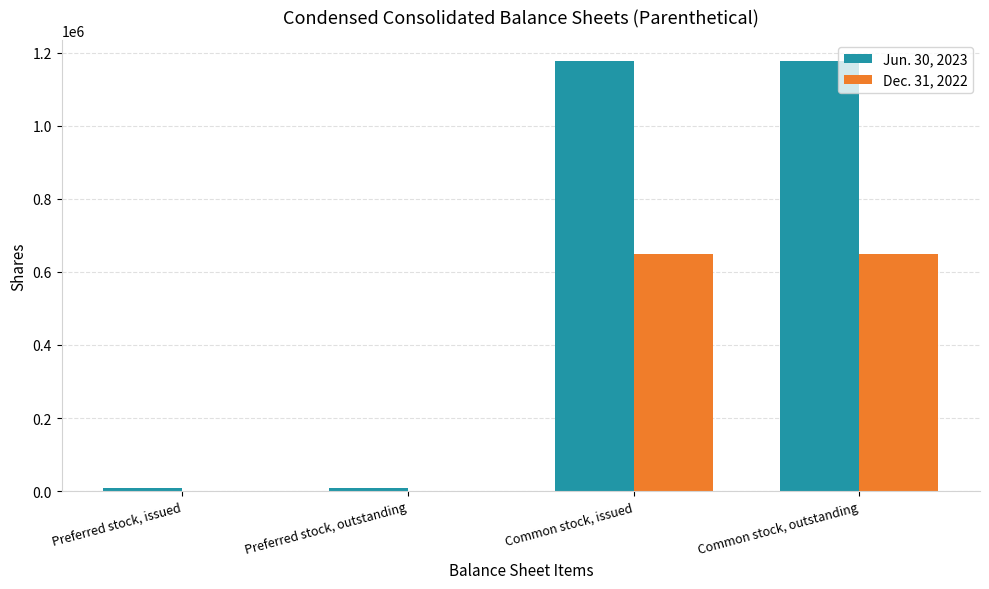

Which series has the largest total across all categories?

Jun. 30, 2023